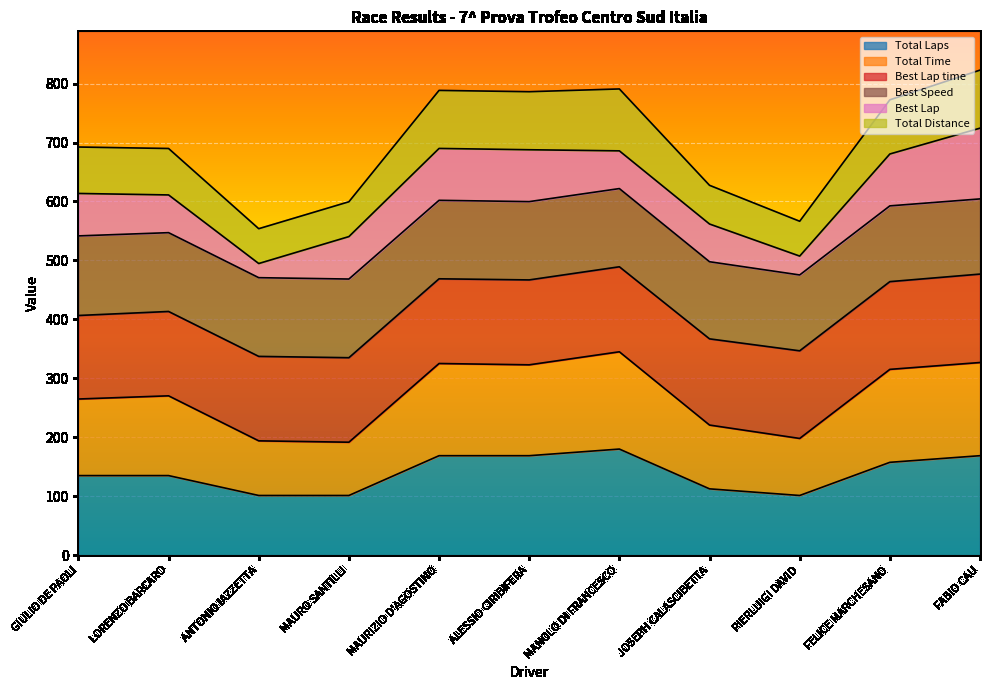

What value does the Total Laps series have at JOSEPH CALASCIBETTA?

112.5